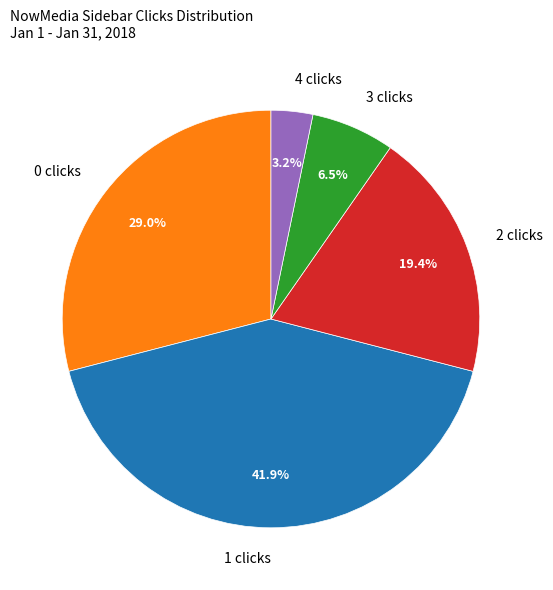

How many slices are in this pie chart?

5